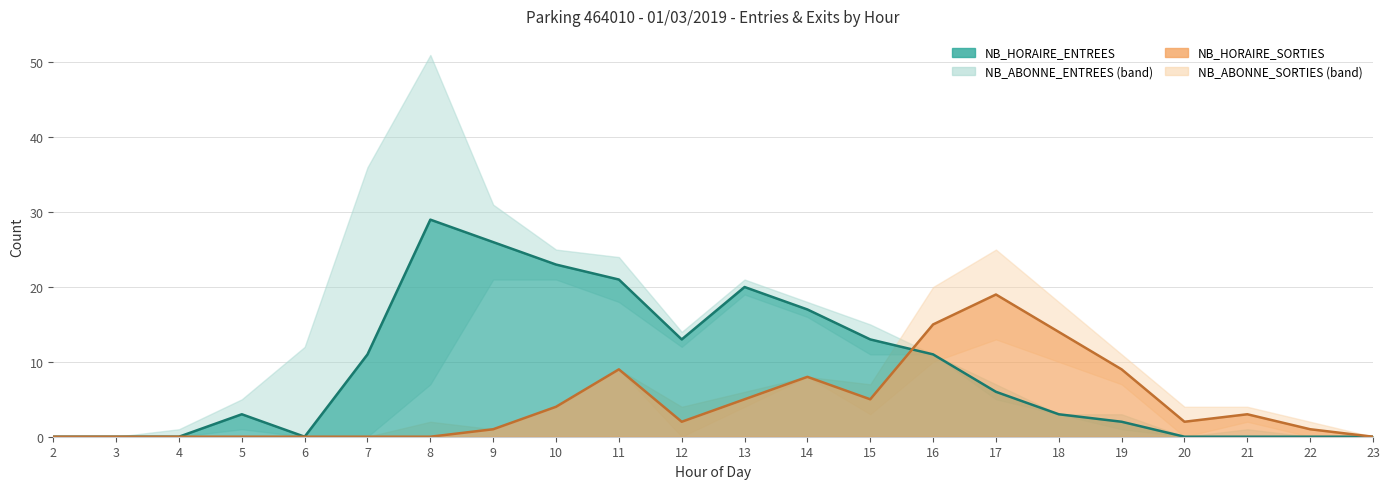

How many times do NB_HORAIRE_SORTIES and NB_HORAIRE_ENTREES cross each other?

1